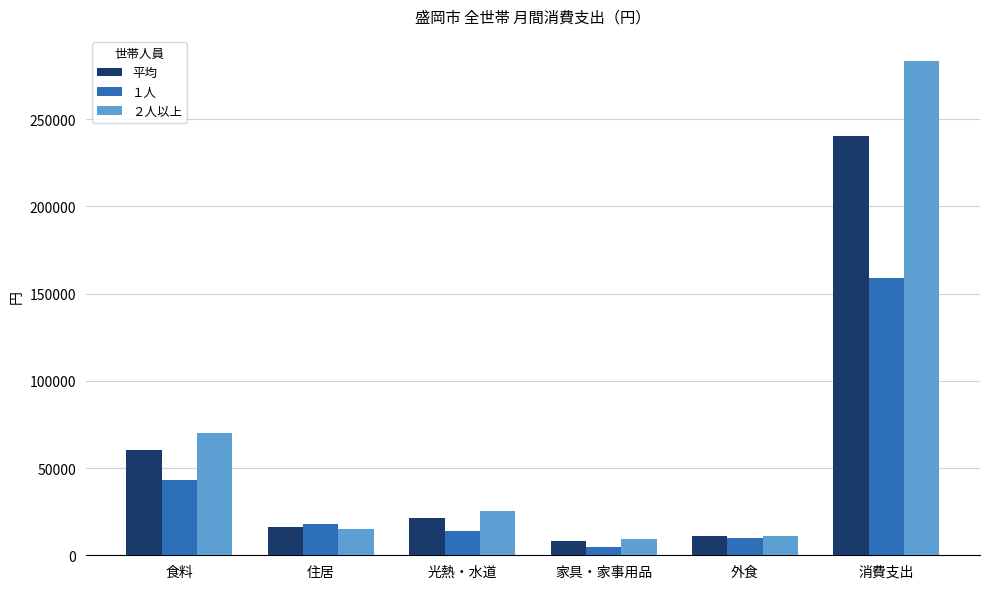

Is the value of ２人以上 at 消費支出 greater than the value of 平均 at 消費支出?

Yes